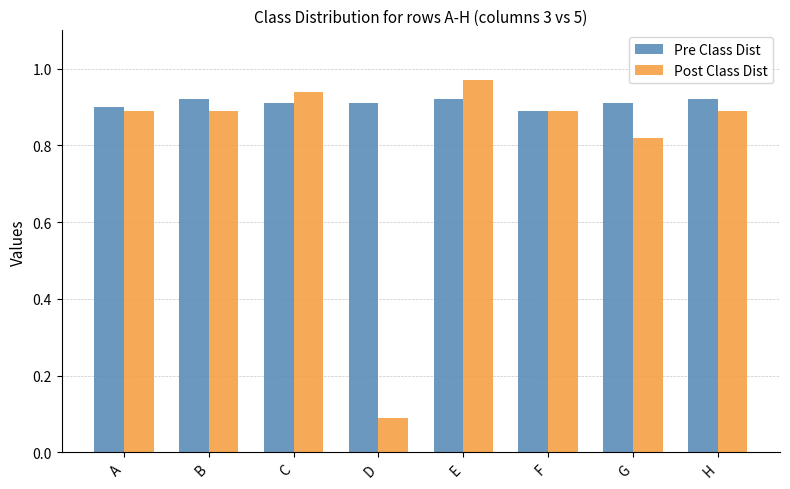

Rank the series by their average value, from lowest to highest.

Post Class Dist, Pre Class Dist